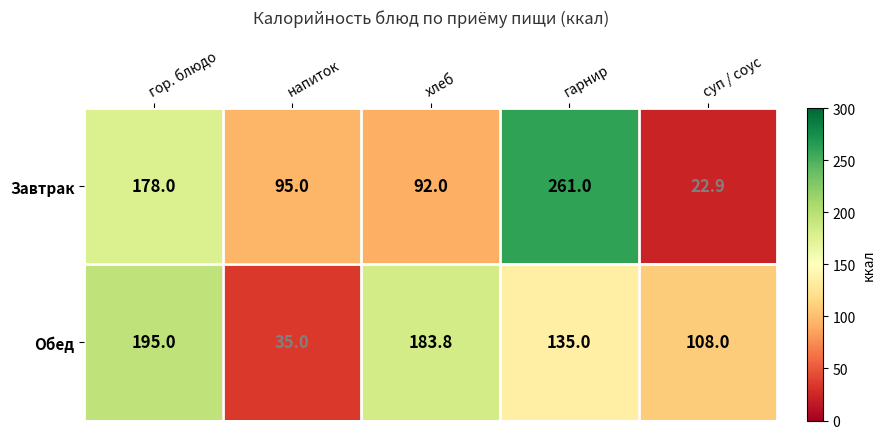

Reading right to left, what are all the values shown in this chart?

Завтрак: 22.9	261.0	92.0	95.0	178.0
Обед: 108.0	135.0	183.8	35.0	195.0